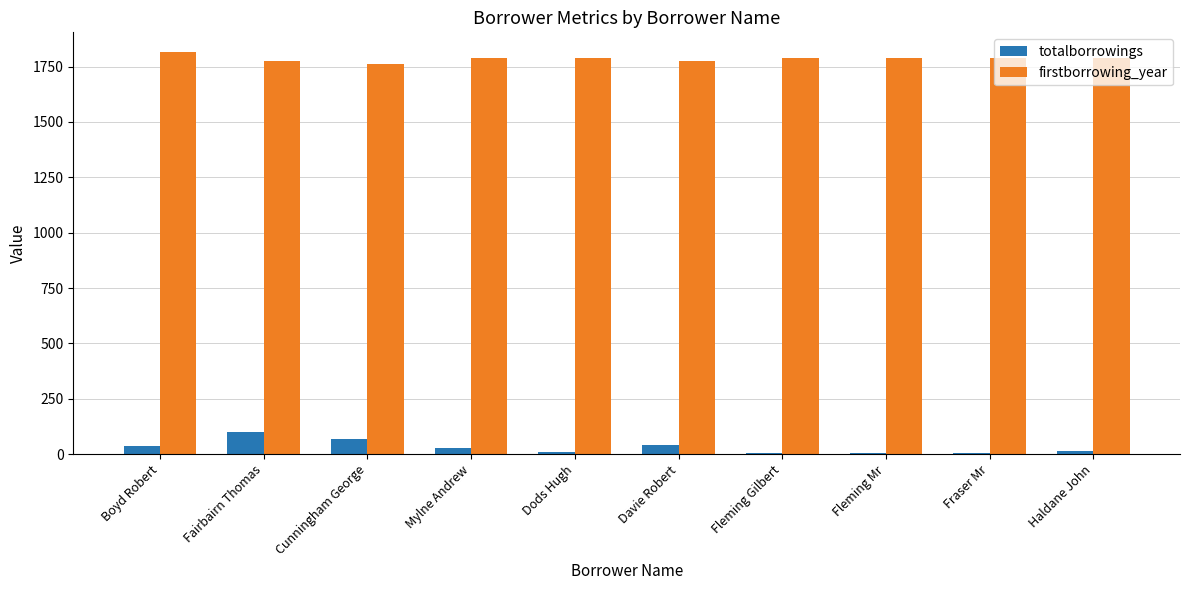

True or false: firstborrowing_year has a value of 1763 at Cunningham George.

True